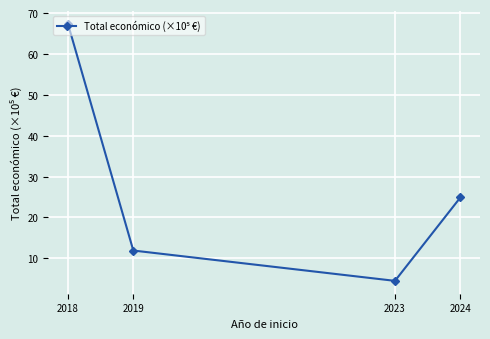

The value at 2019 is 17.9. True or false?

False